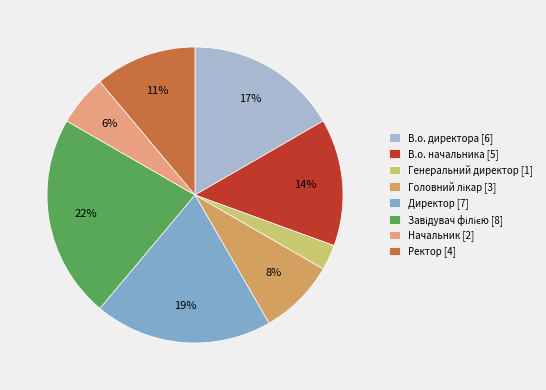

What is the largest slice in the pie chart?

Завідувач філією